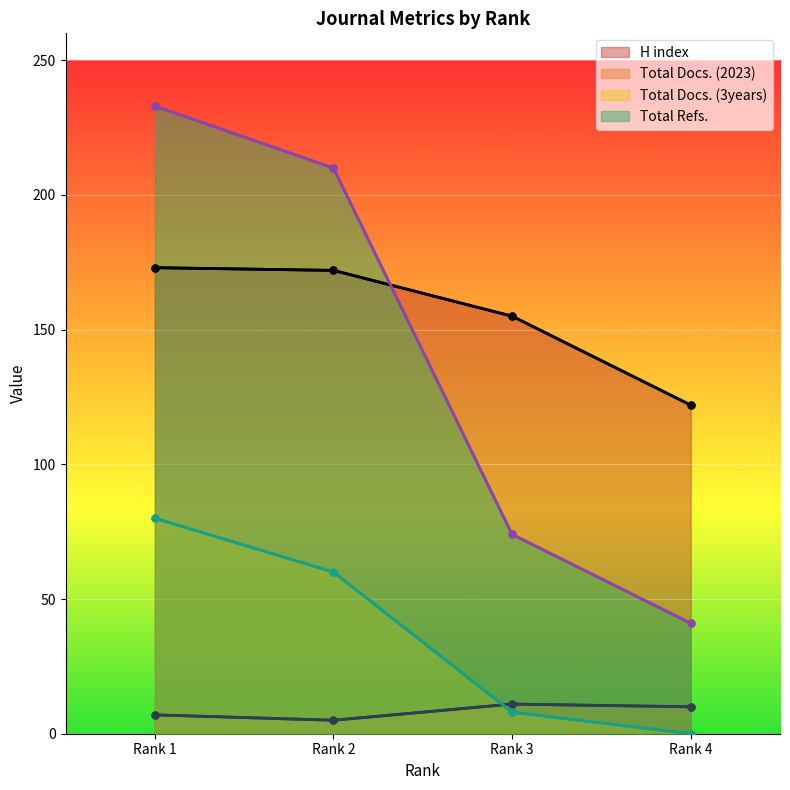

Rank the series at Rank 3 from lowest to highest value.

Total Docs. (3years), Total Docs. (2023), Total Refs., H index